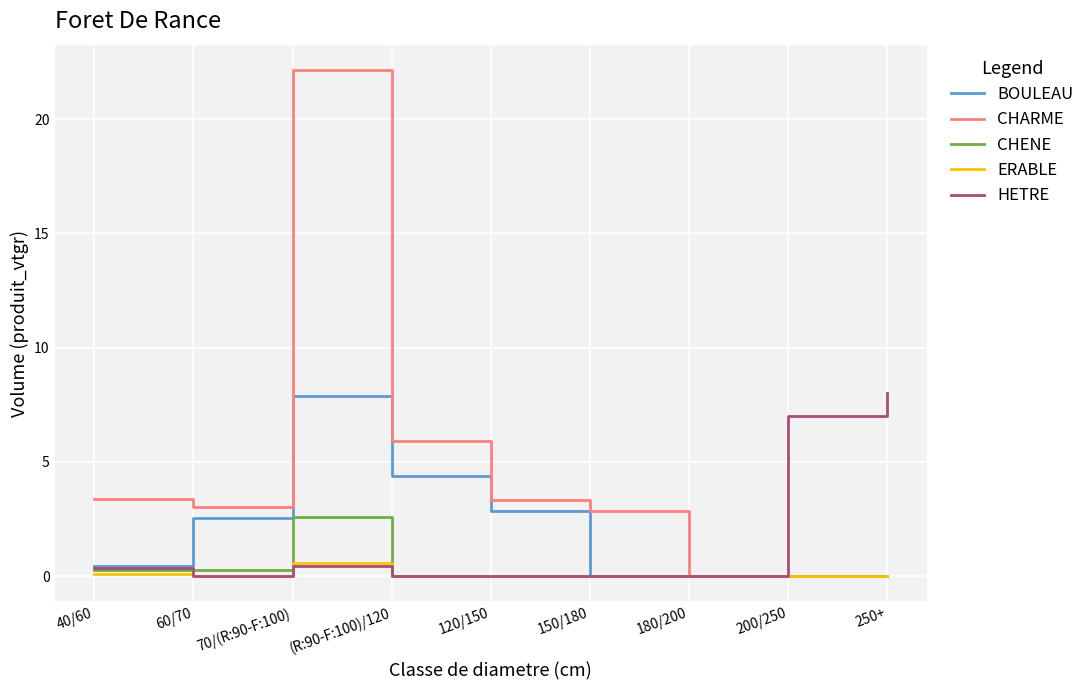

What is the total value across all series at 70/(R:90-F:100)?

33.6